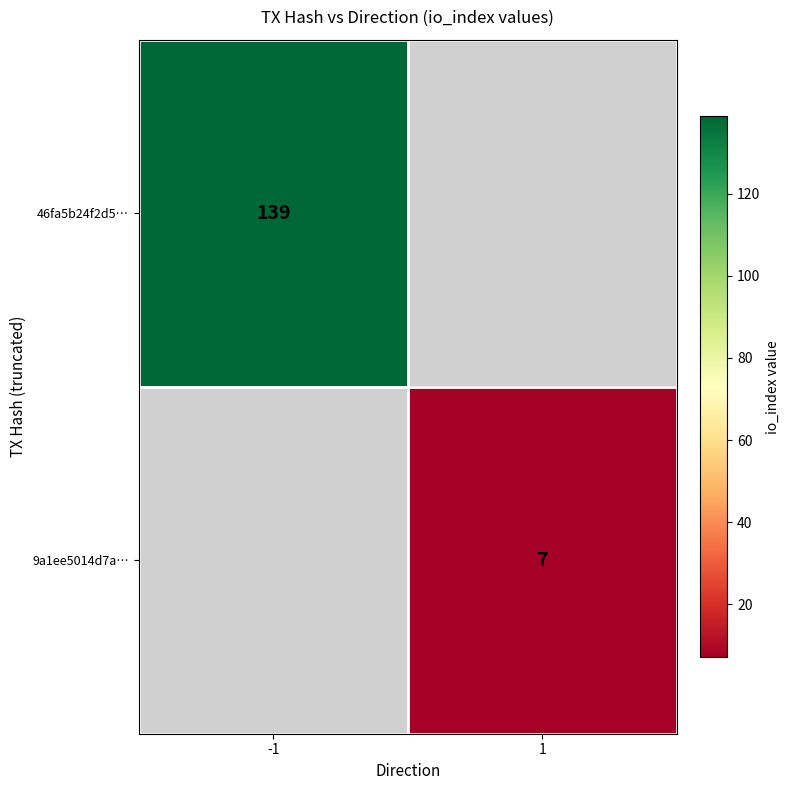

The value of 46fa5b24f2d5… at -1 is 188. True or false?

False